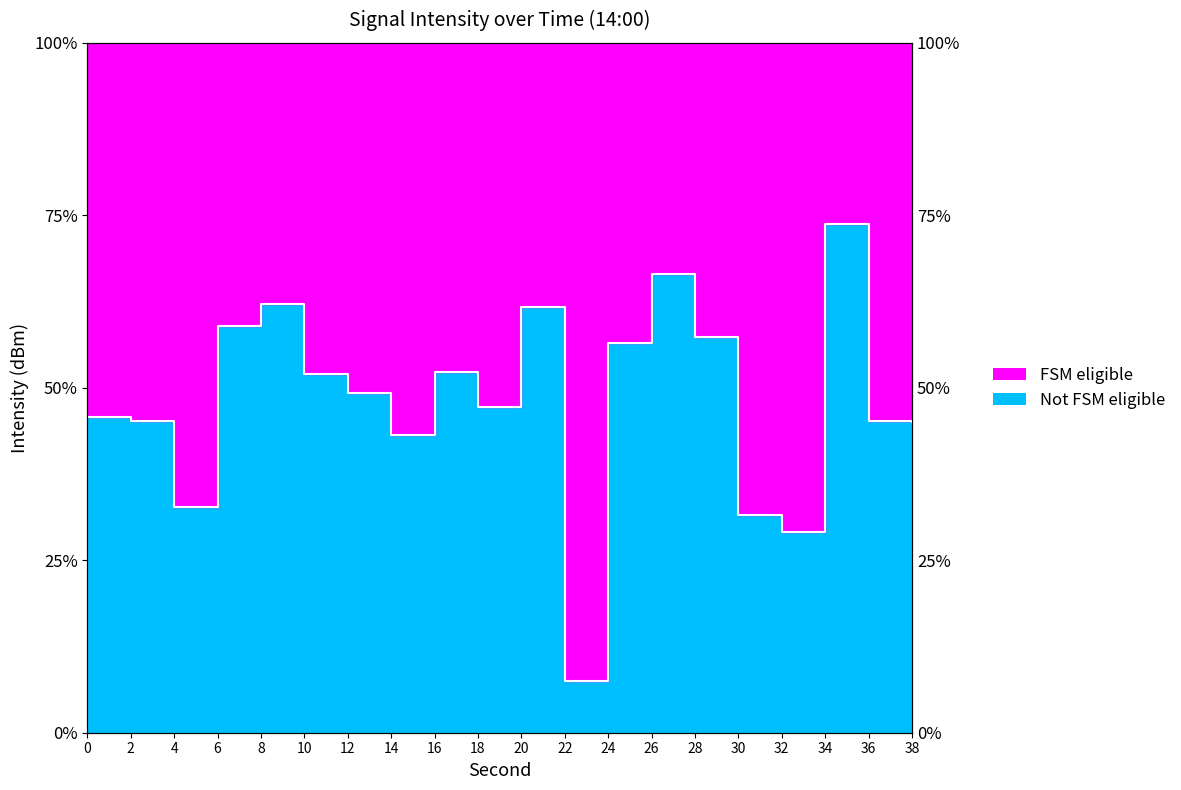

Which label corresponds to the smallest value in the chart?

22